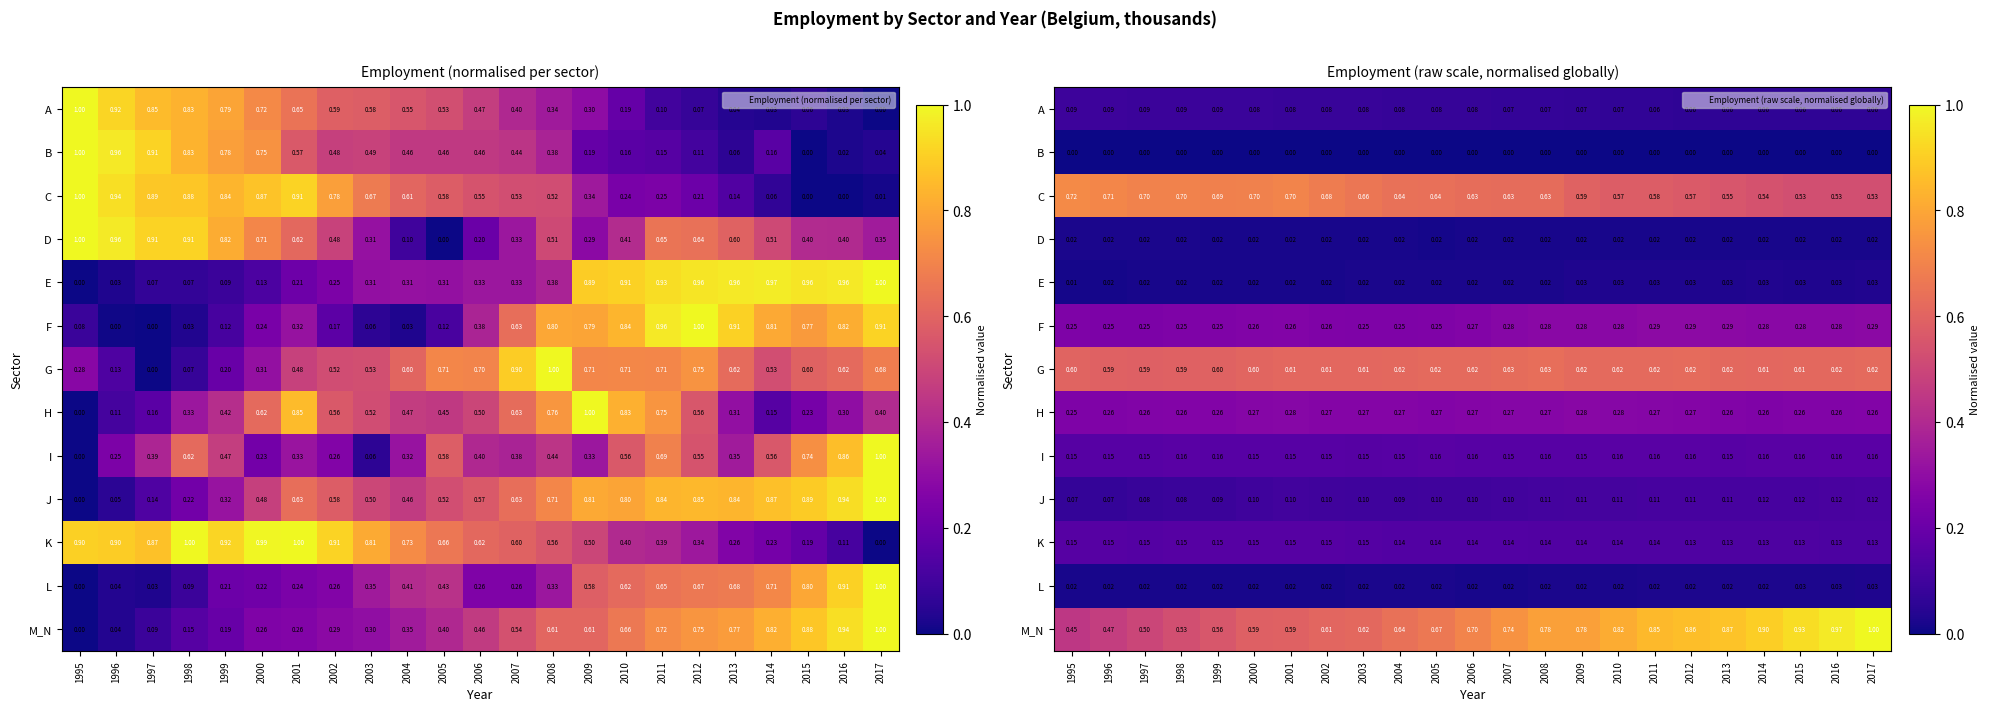

Which category has the lowest value across all series?

2015